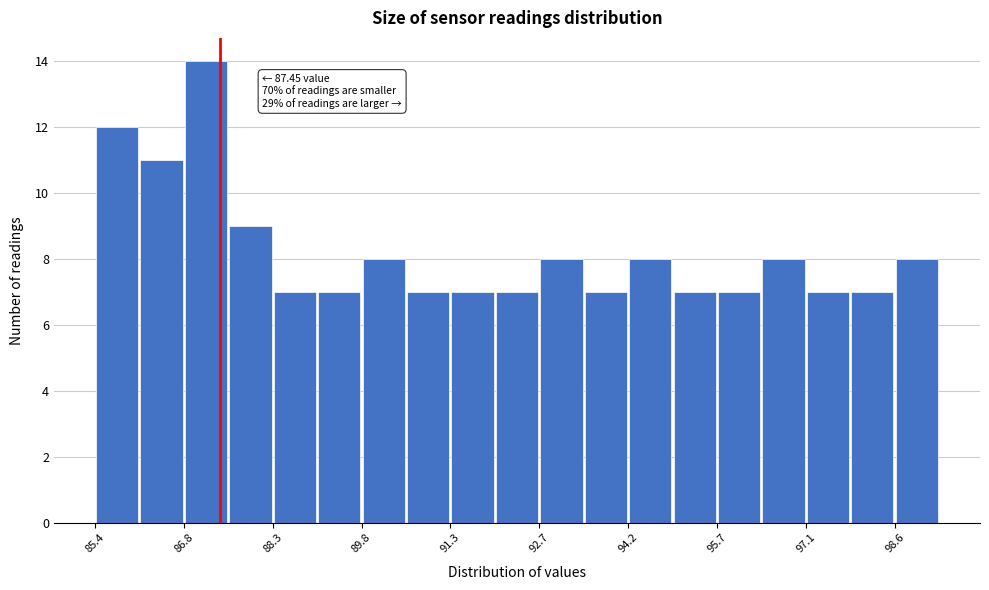

Around what value on the x-axis is the tallest bar? Give the approximate position of its centre, as read against the axis.

87.2